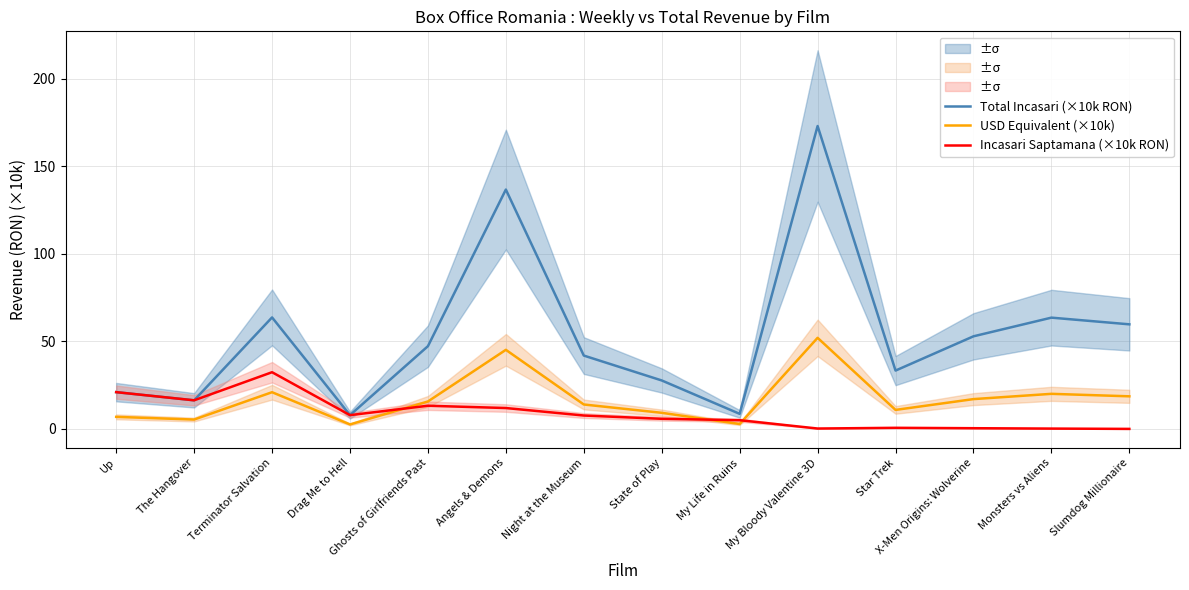

What is the approximate value of Total Incasari (×10k RON) at Ghosts of Girlfriends Past?

47.3